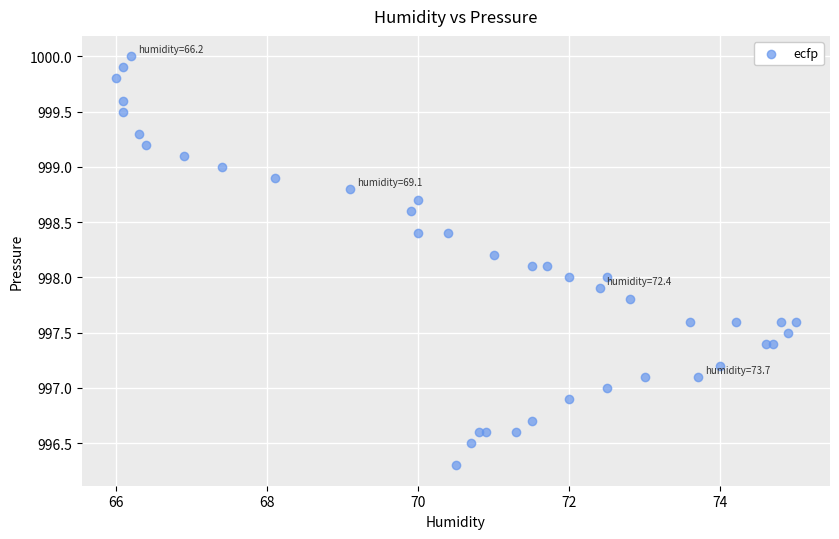

What is the range of Y values (max minus min)?

3.7